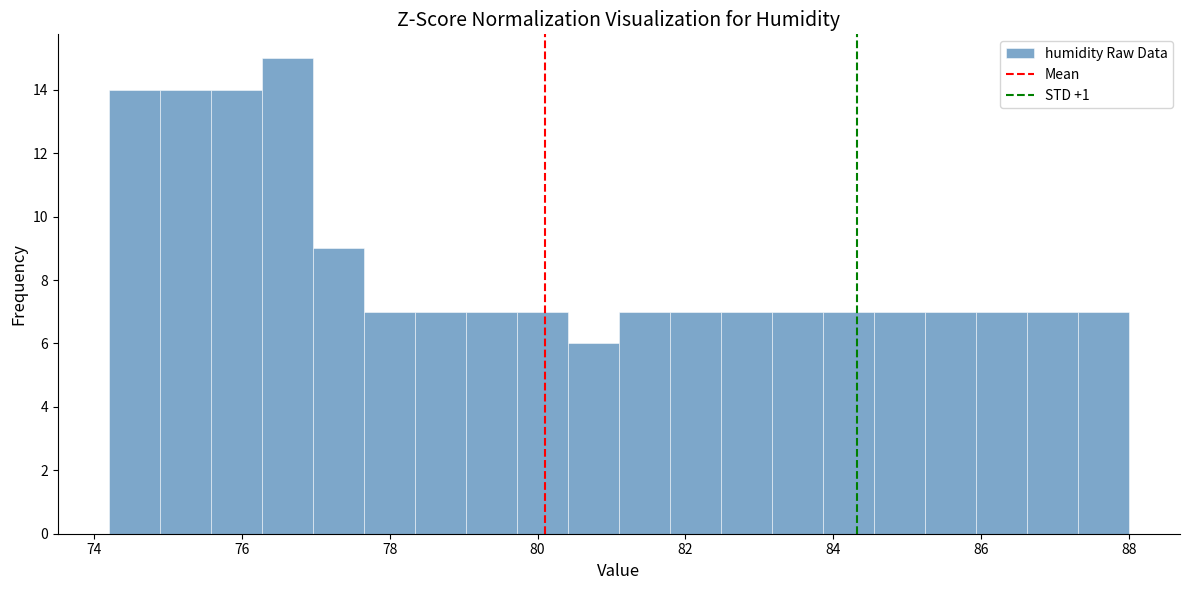

Around what value on the x-axis is the tallest bar? Give the approximate position of its centre, as read against the axis.

76.6